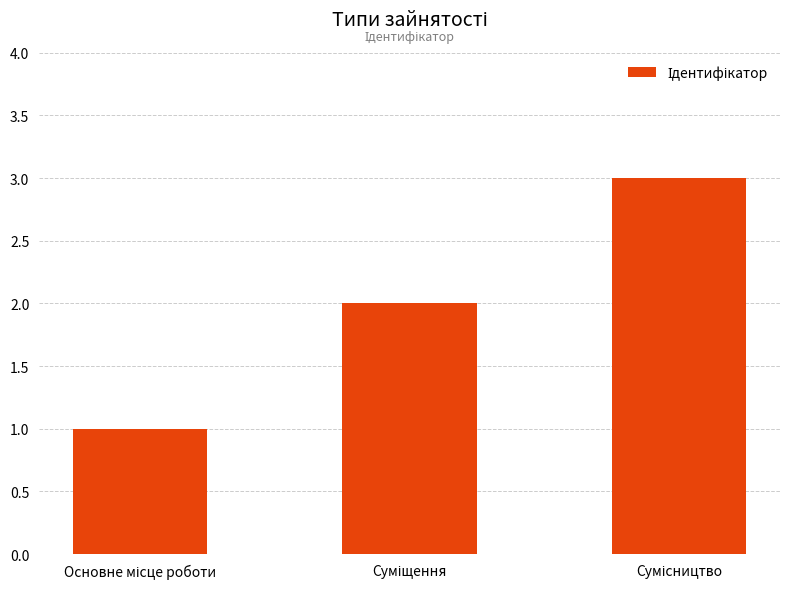

What is the maximum value shown in the chart?

3